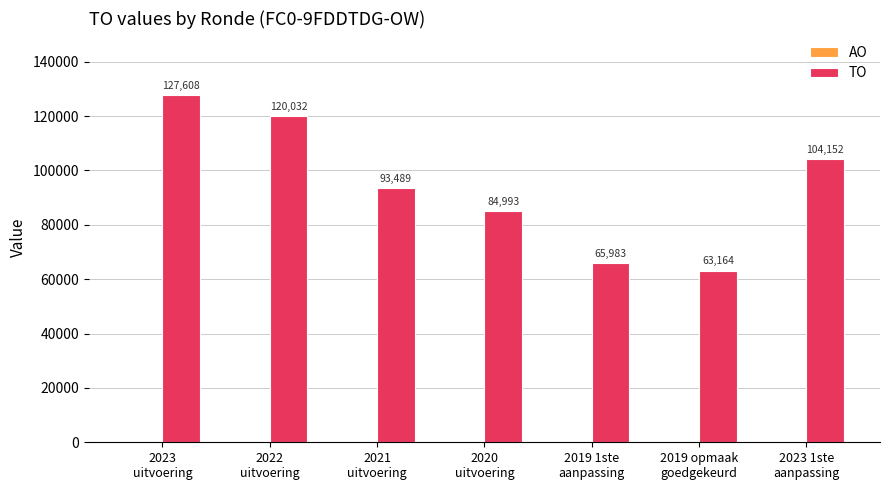

What is the smallest value displayed?

63164